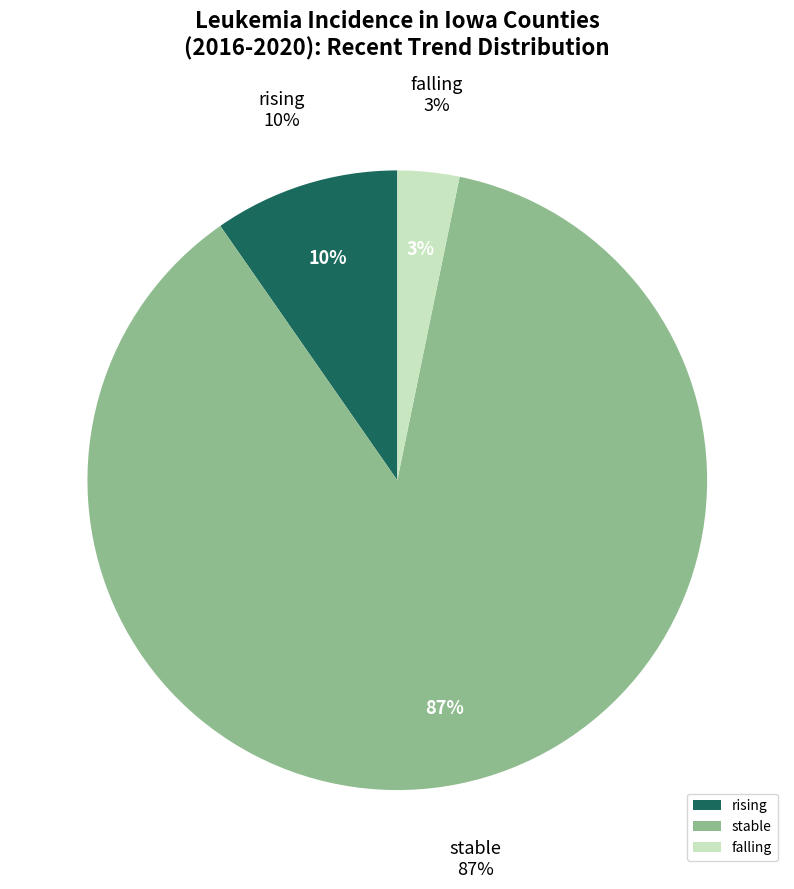

Count the number of slices in the pie.

3